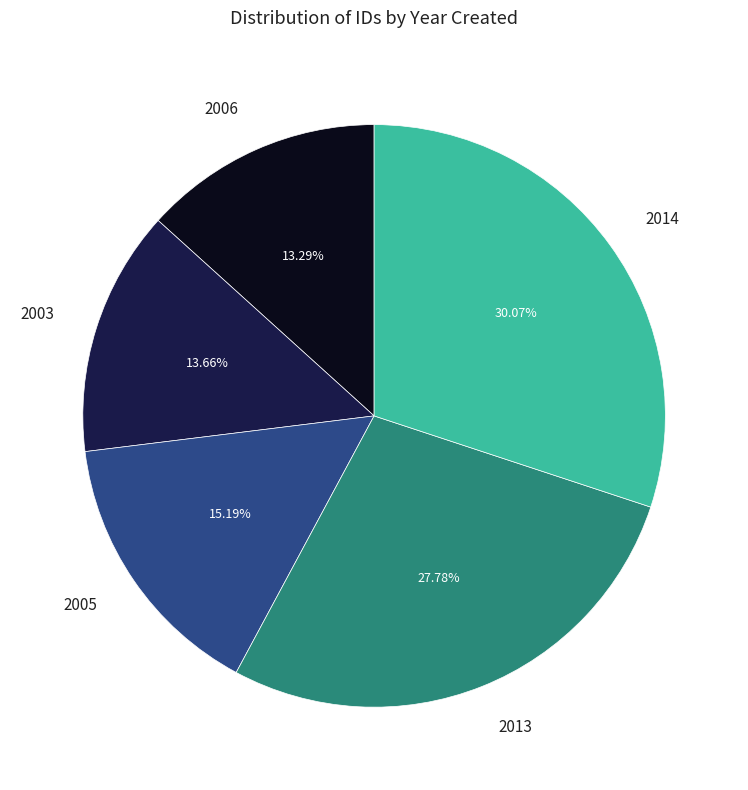

To the nearest percent, what is the difference between the 2005 and 2013 slice percentages?

13%